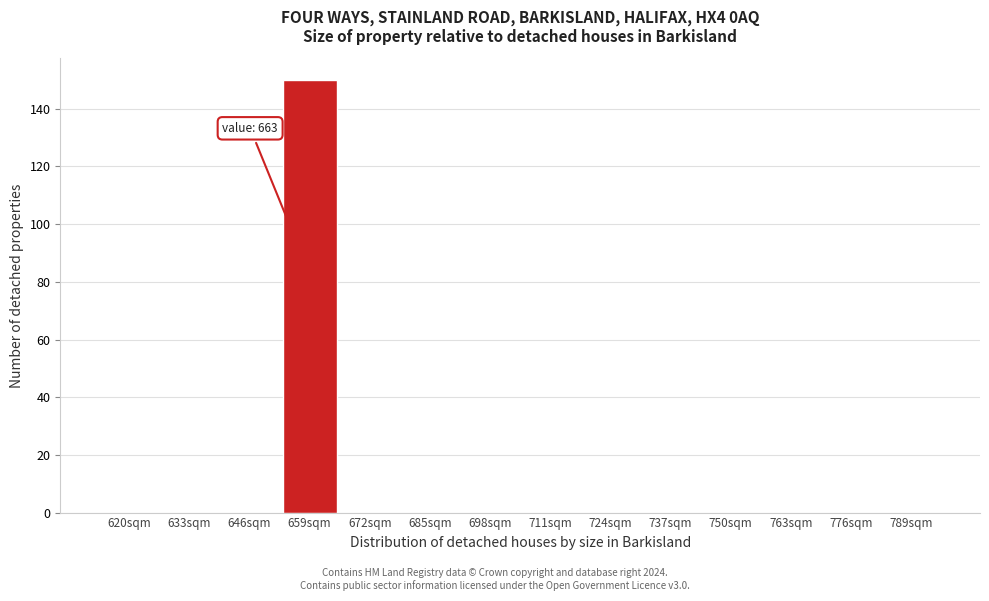

Reading left to right, list all the values displayed in this chart.

620sqm=0	633sqm=0	646sqm=0	659sqm=150	672sqm=0	685sqm=0	698sqm=0	711sqm=0	724sqm=0	737sqm=0	750sqm=0	763sqm=0	776sqm=0	789sqm=0